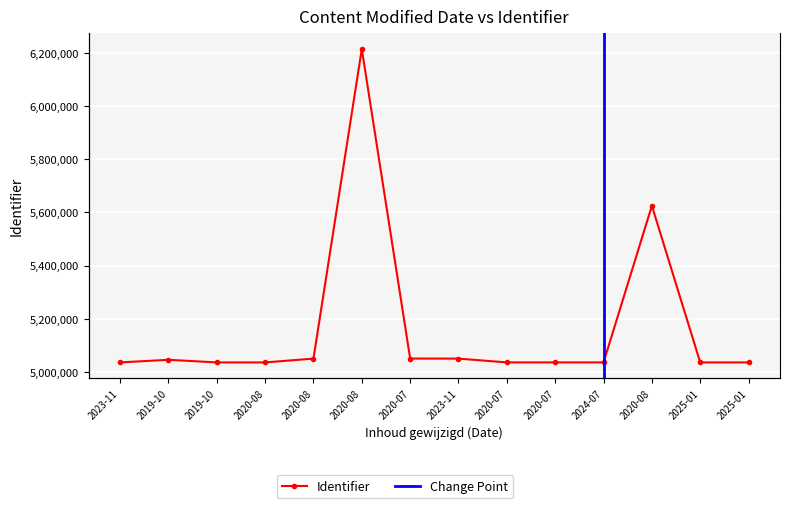

List the labels in order of value, largest first.

2020-08, 2020-08, 2020-07, 2023-11, 2020-08, 2019-10, 2024-07, 2020-07, 2020-07, 2020-08, 2019-10, 2023-11, 2025-01, 2025-01